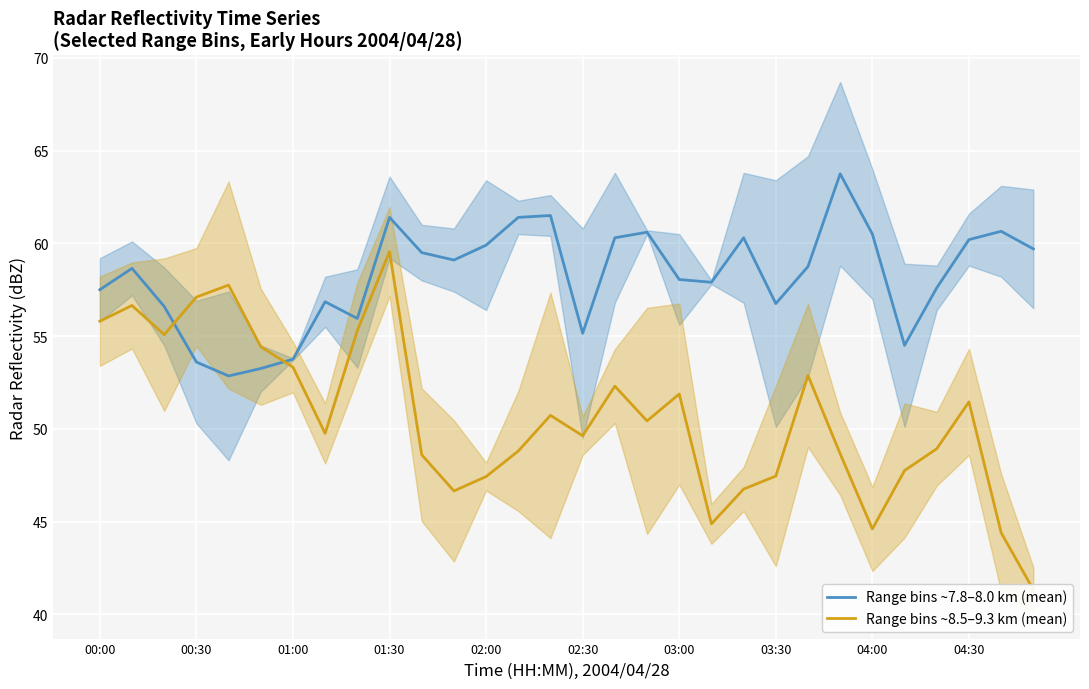

How many categories are shown in the chart?

30